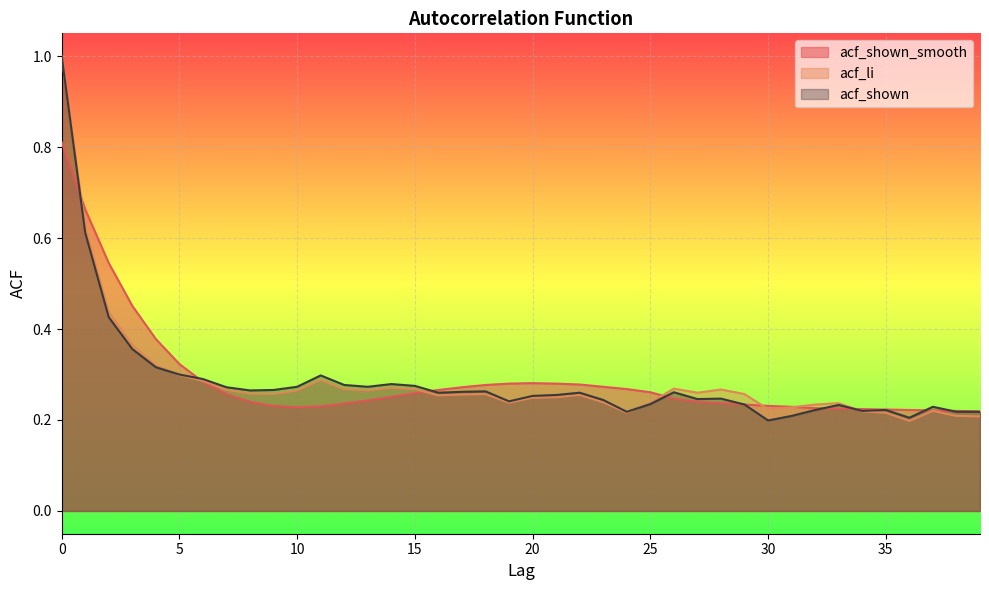

What is the difference between the maximum and minimum values in the acf_shown_smooth series?

0.6